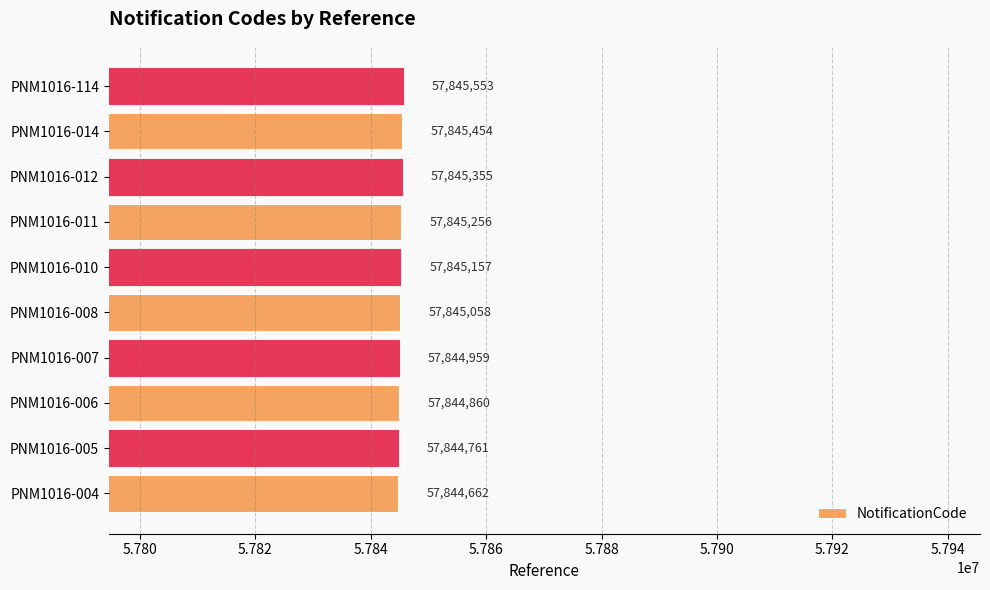

What is the approximate value at PNM1016-010, to the nearest 10?

57845160